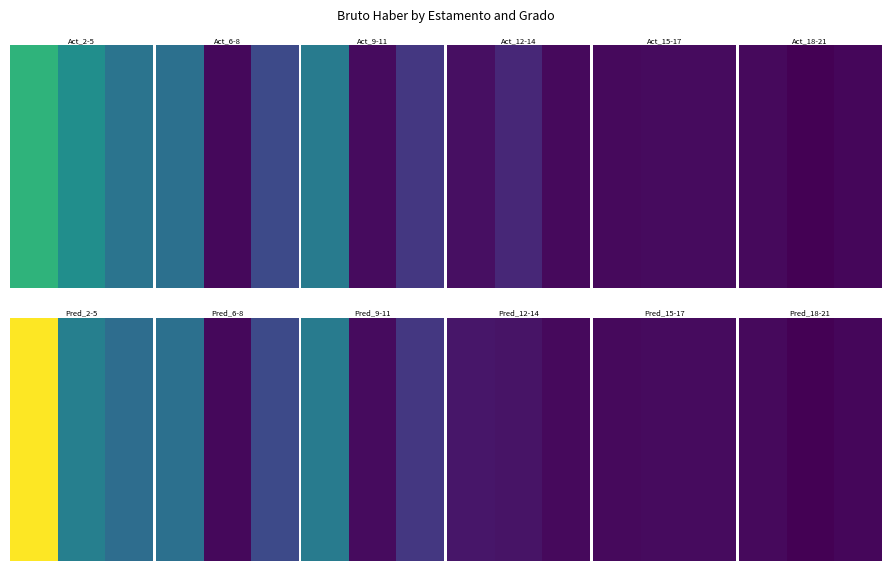

Which category has the lowest value across all series?

1